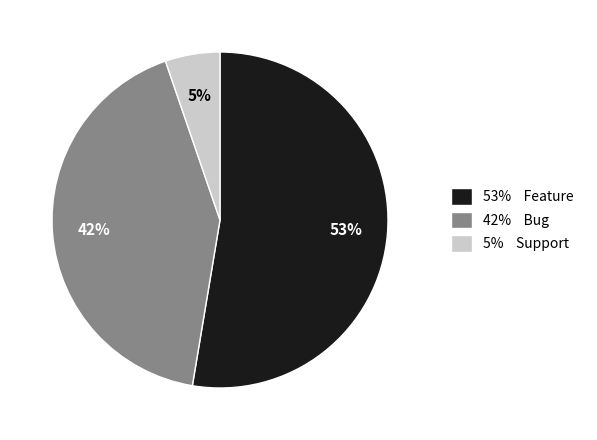

The 53% Feature slice represents 53% of the pie. True or false?

True